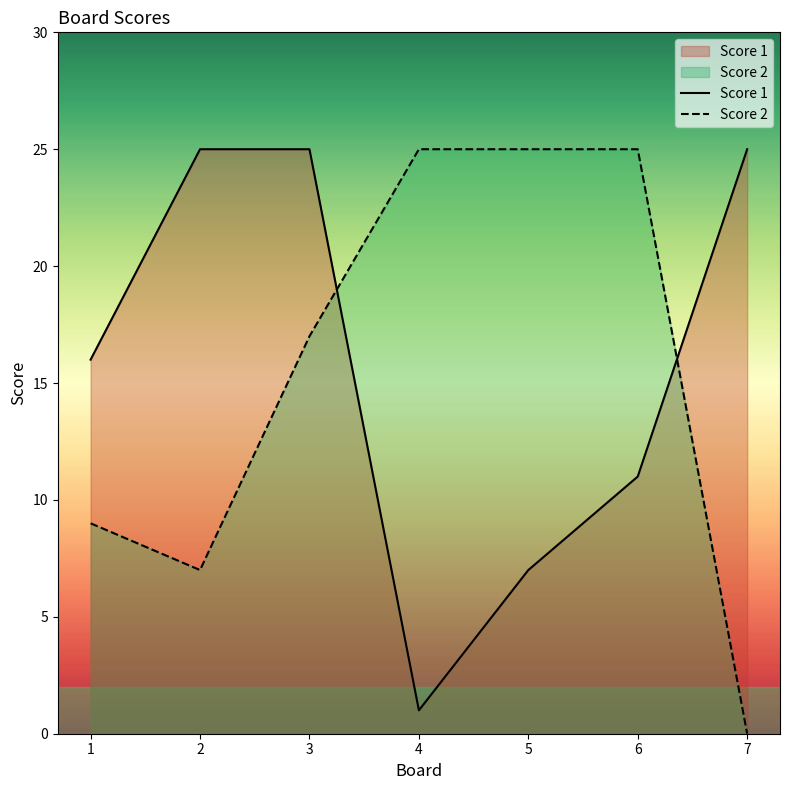

Where do Score 2 and Score 1 first cross each other?

3 and 4